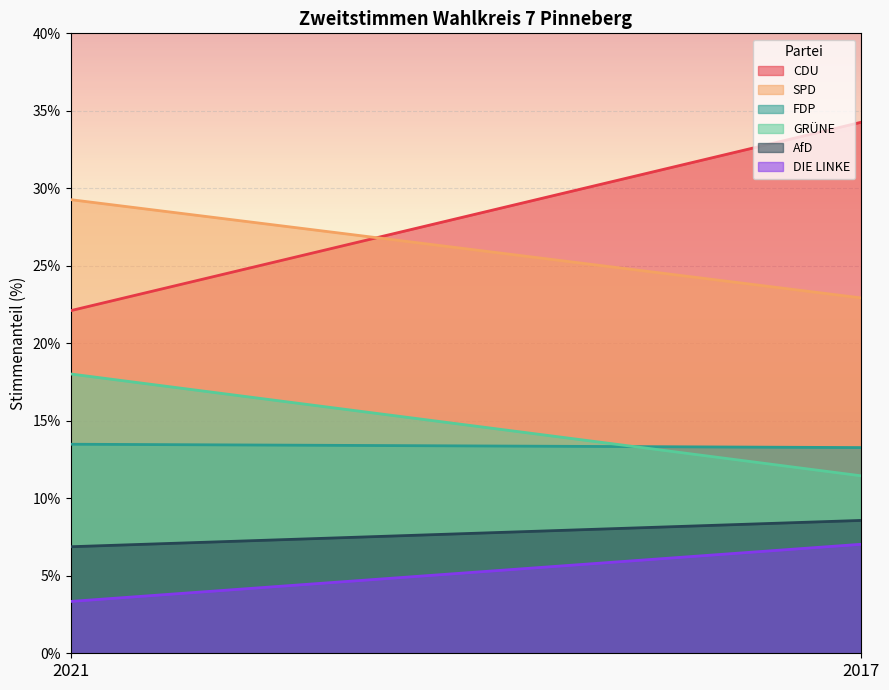

List the series in order of their peak value, lowest first.

DIE LINKE, AfD, FDP, GRÜNE, SPD, CDU